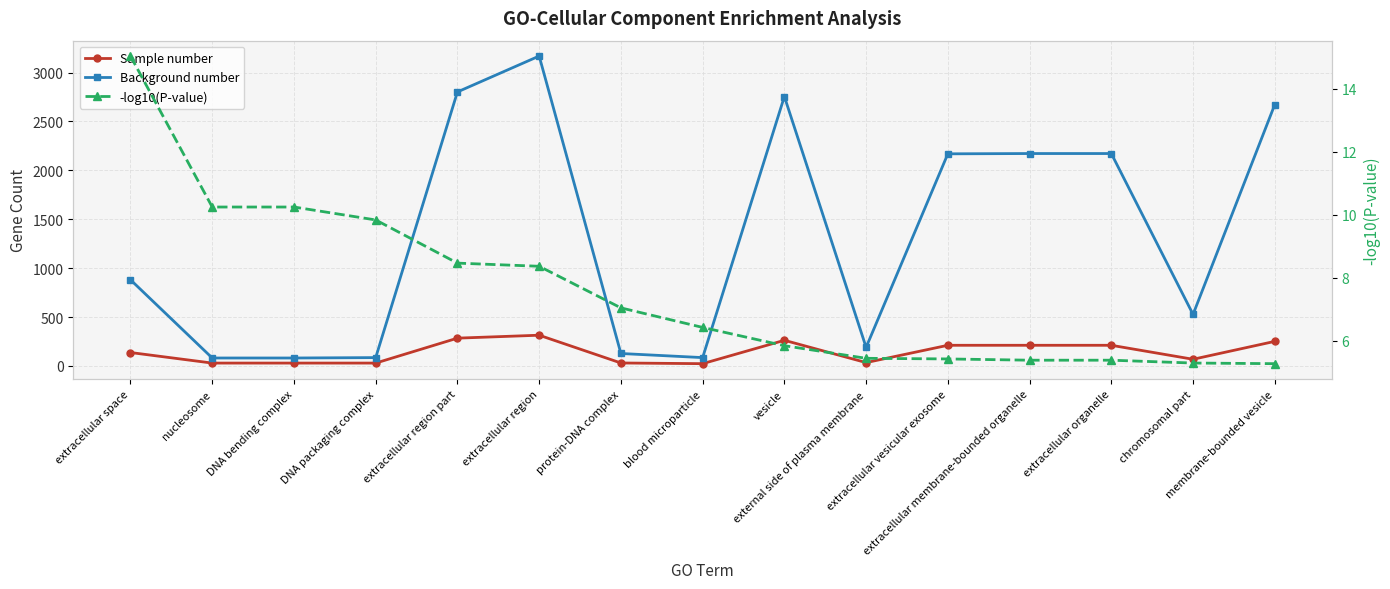

True or false: -log10(P-value) has a value of 6.4 at blood microparticle.

True